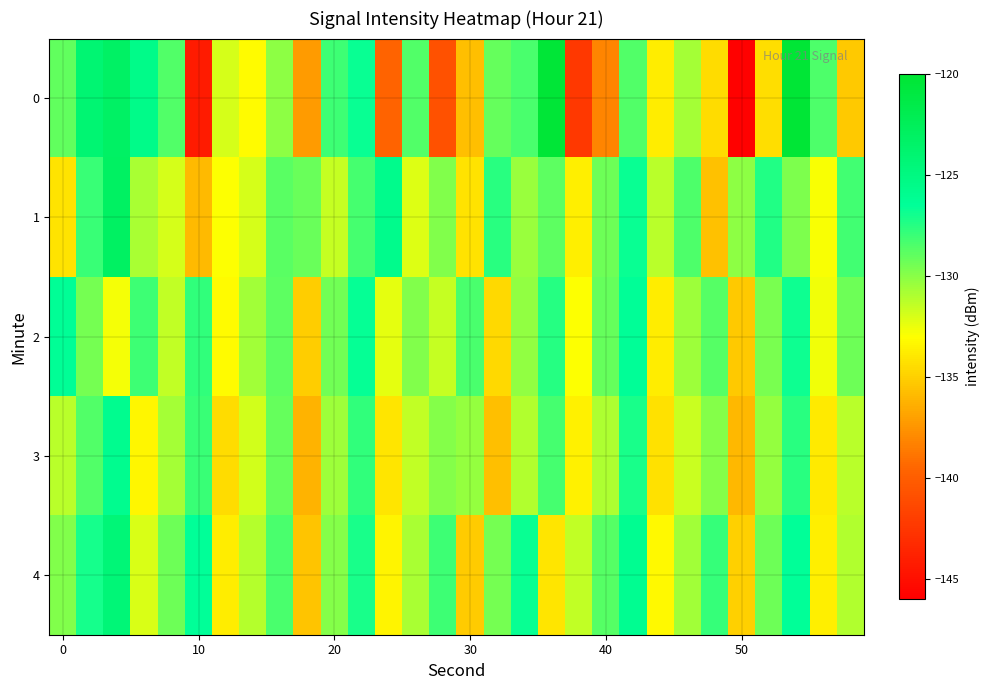

What is the greatest value displayed?

-120.3